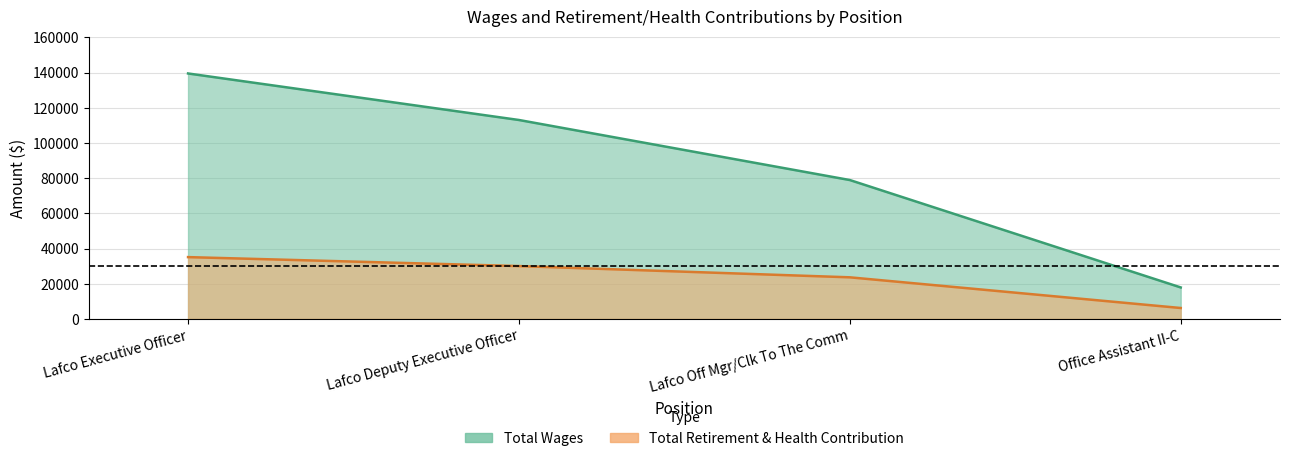

Reading right to left, transcribe all the data shown in this chart.

Total Wages: Office Assistant II-C=17908	Lafco Off Mgr/Clk To The Comm=78948	Lafco Deputy Executive Officer=113080	Lafco Executive Officer=139521
Total Retirement & Health Contribution: Office Assistant II-C=6222	Lafco Off Mgr/Clk To The Comm=23663	Lafco Deputy Executive Officer=30056	Lafco Executive Officer=35147